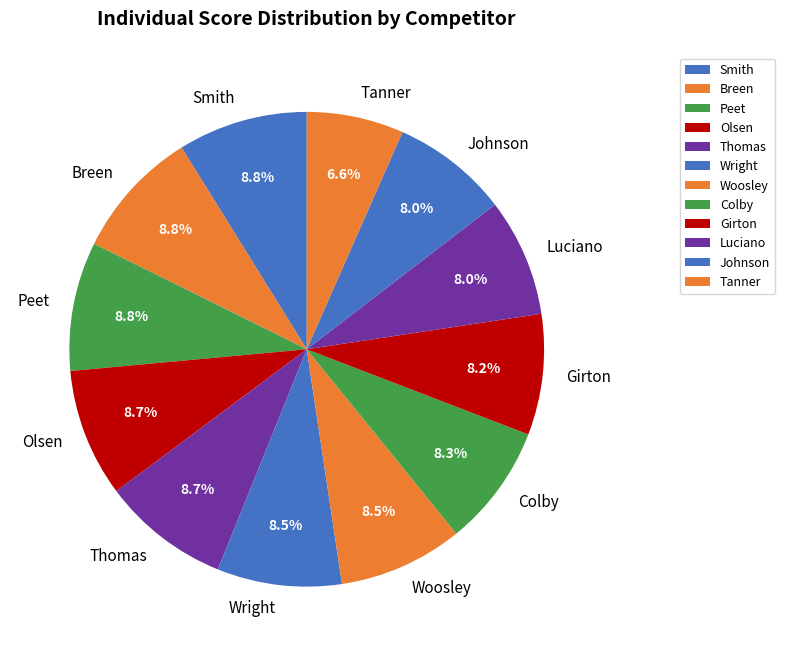

To the nearest percent, what percentage of the pie is Luciano?

8%